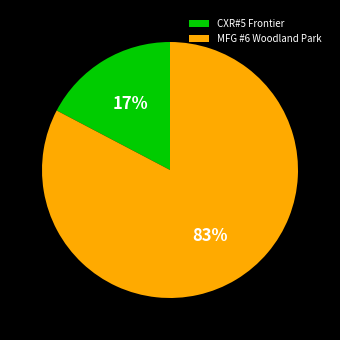

Rank the categories by value from lowest to highest.

CXR#5 Frontier, MFG #6 Woodland Park